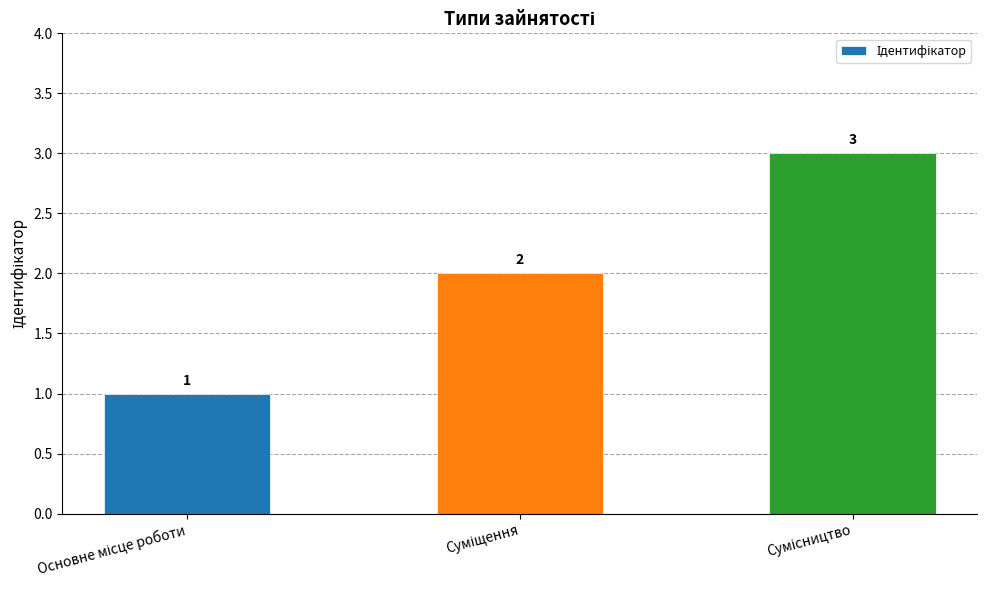

How many values are between 1 and 3?

3